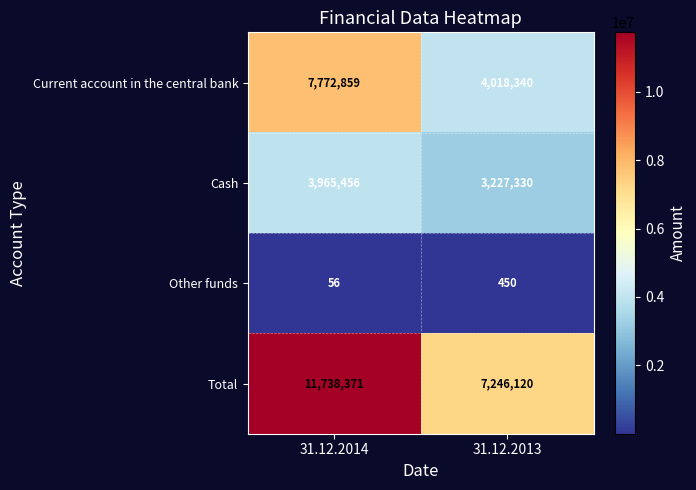

Reading left to right, transcribe all the data shown in this chart.

Current account in the central bank: 31.12.2014=7772859	31.12.2013=4018340
Cash: 31.12.2014=3965456	31.12.2013=3227330
Other funds: 31.12.2014=56	31.12.2013=450
Total: 31.12.2014=11738371	31.12.2013=7246120